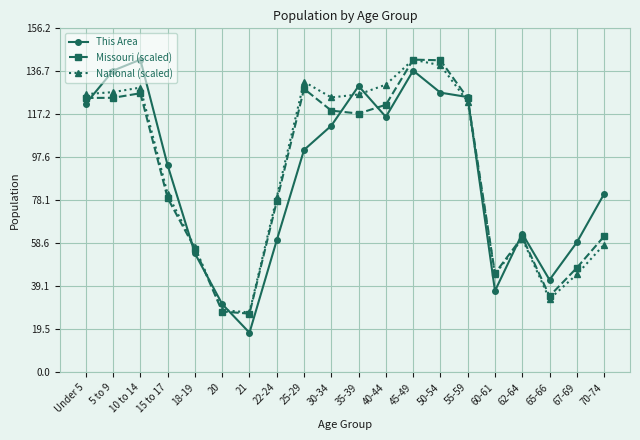

True or false: National (scaled) and This Area cross at least once.

True